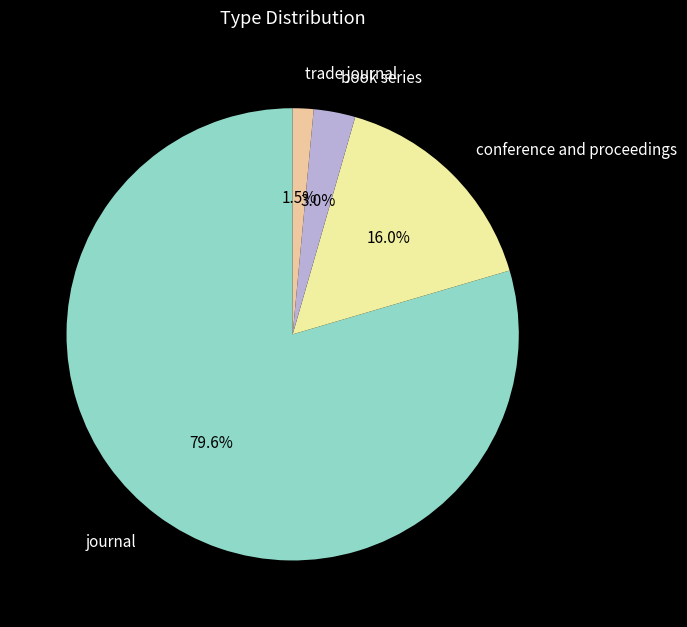

How many slices are in this pie chart?

4